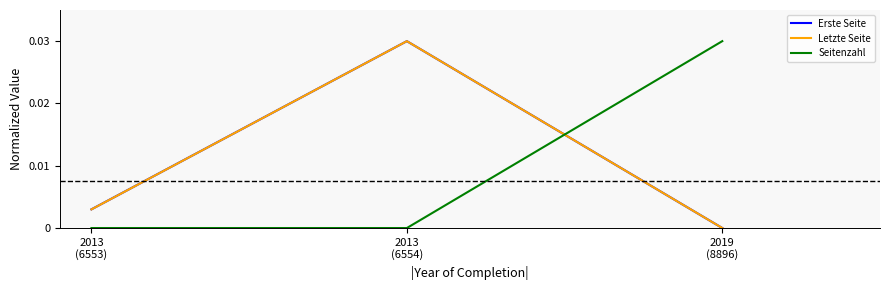

Is this an area chart (filled region under the line)?

No